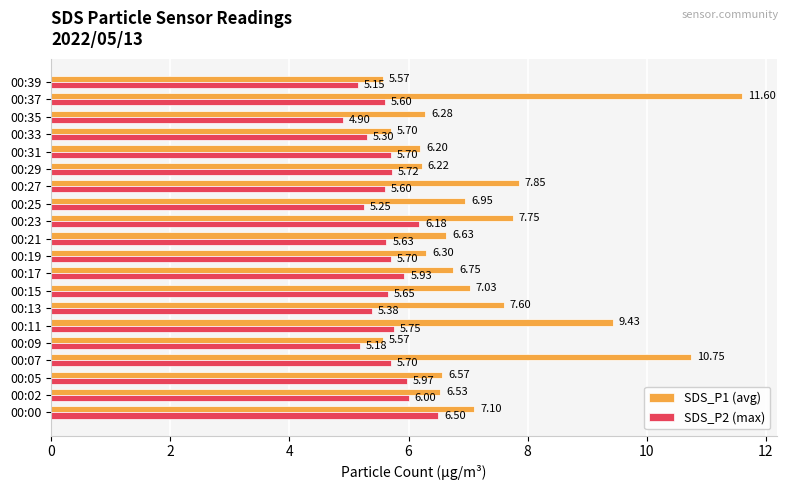

What is the difference between the maximum and minimum values in the SDS_P1 (avg) series?

6.0